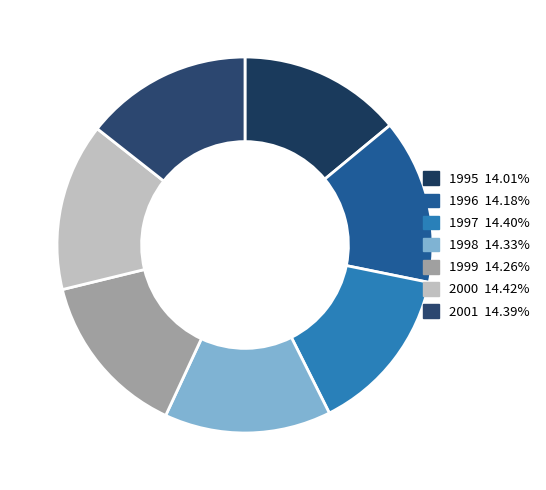

True or false: 1997 accounts for 14% of the total.

True